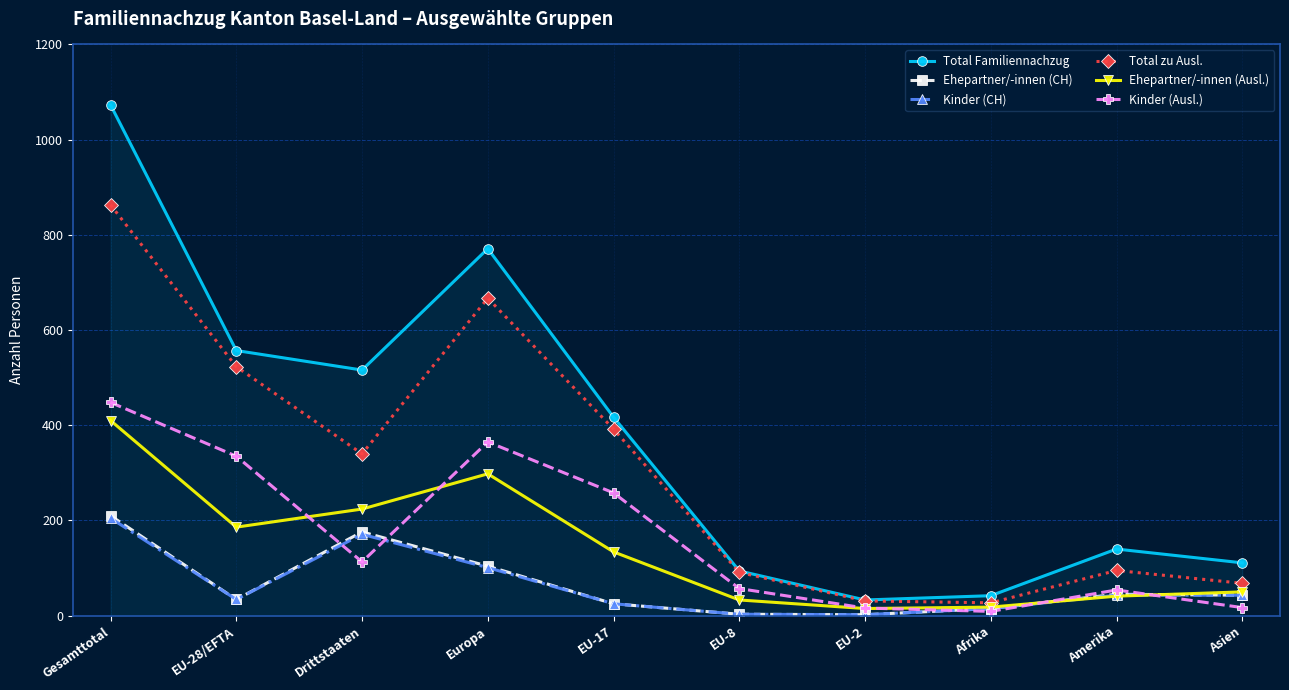

What is the label of the 8th point from the right?

Drittstaaten